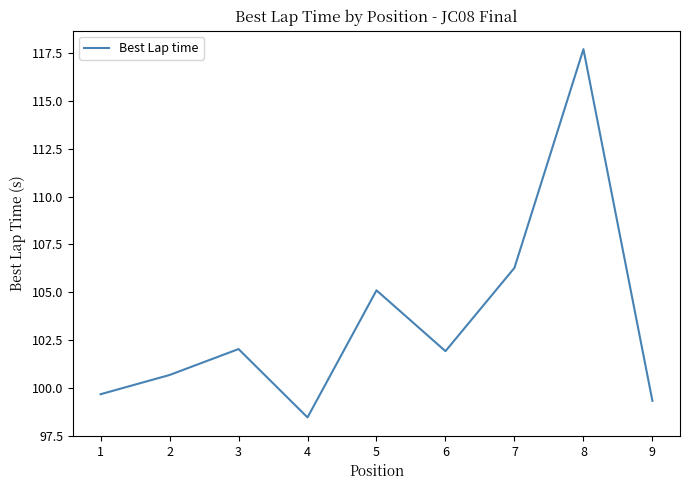

Which label corresponds to the largest value in the chart?

8